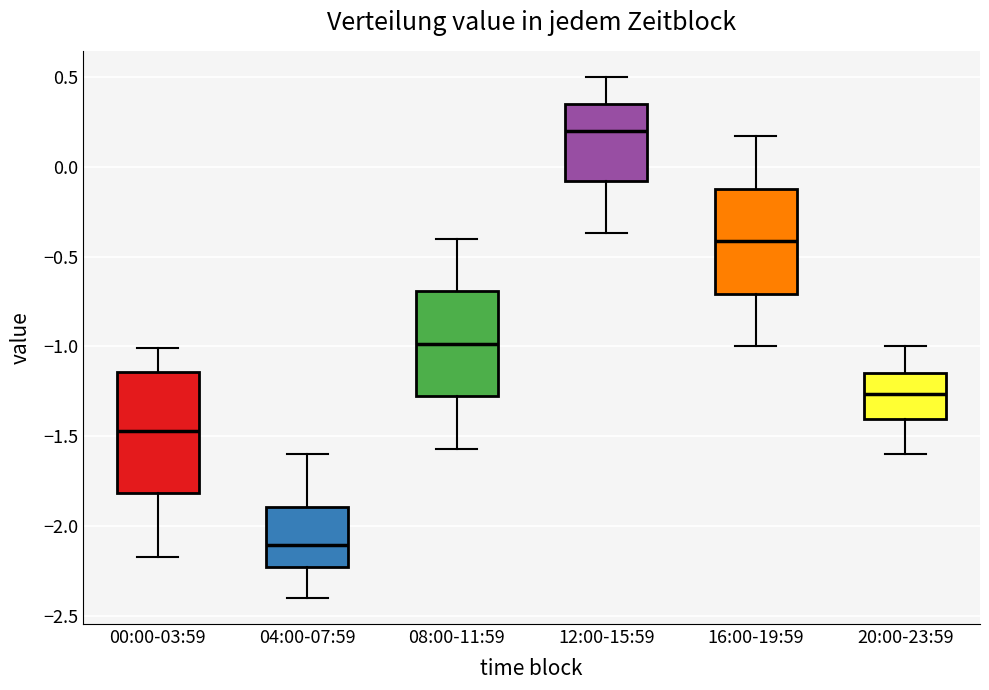

Reading left to right, read every box against the y-axis: the position of its median line, the range the box covers, and the ends of its whiskers. The values are not printed on the chart, so give them approximately, as read against the axis.

00:00-03:59: median -1.45, box -1.80 to -1.15, whiskers -2.15 to -1.00
04:00-07:59: median -2.10, box -2.20 to -1.90, whiskers -2.40 to -1.60
08:00-11:59: median -1.00, box -1.30 to -0.70, whiskers -1.55 to -0.40
12:00-15:59: median 0.20, box -0.10 to 0.35, whiskers -0.35 to 0.50
16:00-19:59: median -0.40, box -0.70 to -0.10, whiskers -1.00 to 0.15
20:00-23:59: median -1.25, box -1.40 to -1.15, whiskers -1.60 to -1.00